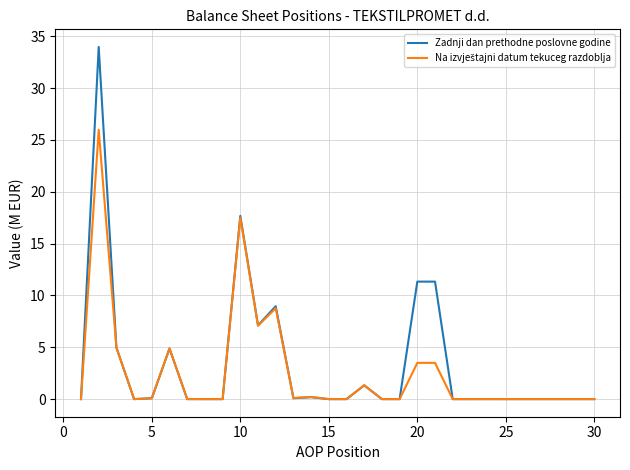

What is the greatest value displayed?

34.0